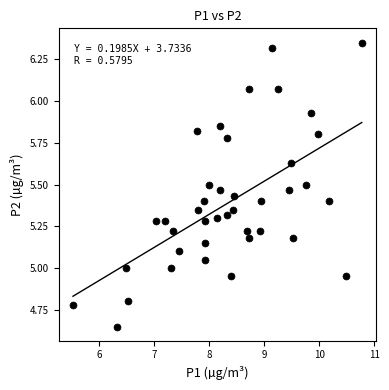

What is the range of Y values (max minus min)?

1.7